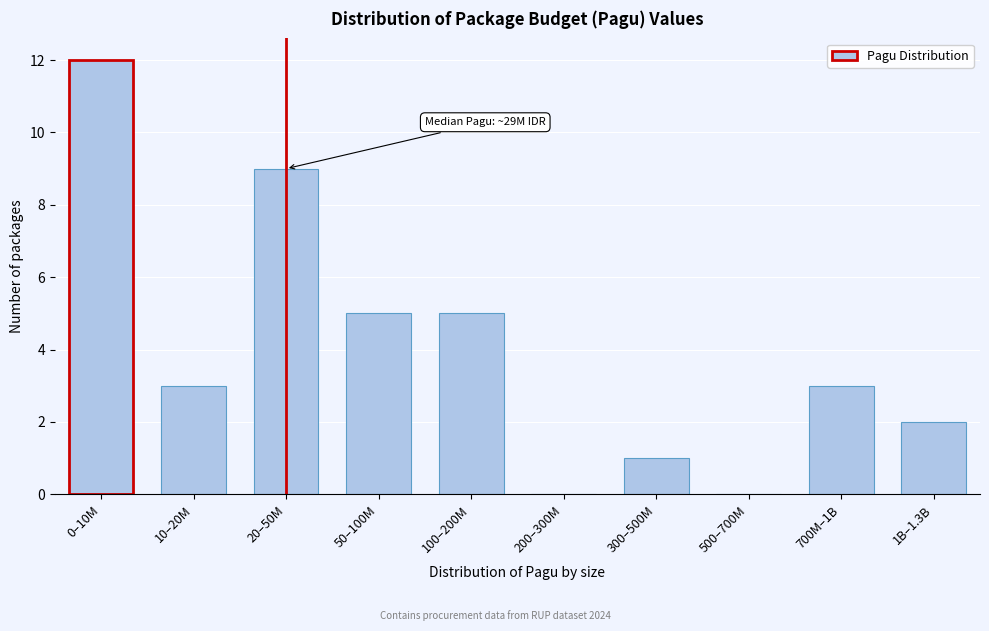

Reading left to right, extract all data points from this chart.

0–10M=12	10–20M=3	20–50M=9	50–100M=5	100–200M=5	200–300M=0	300–500M=1	500–700M=0	700M–1B=3	1B–1.3B=2